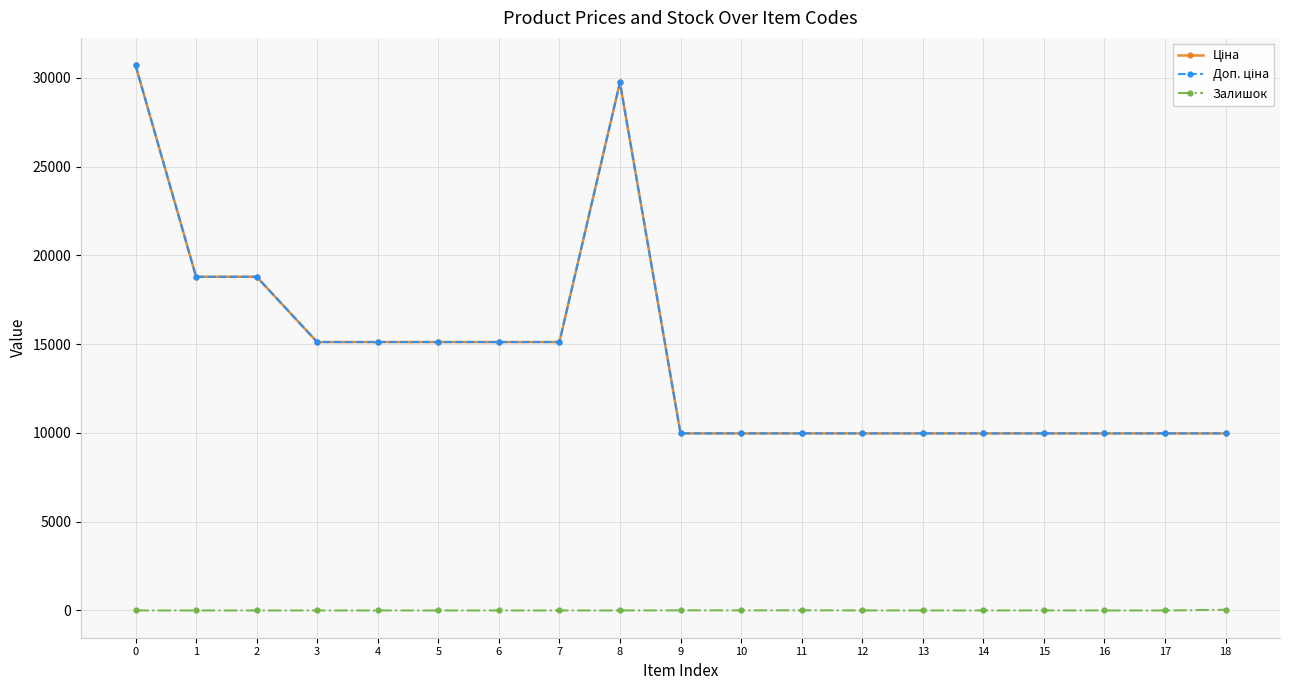

Which series changed the most between 3 and 18?

Ціна